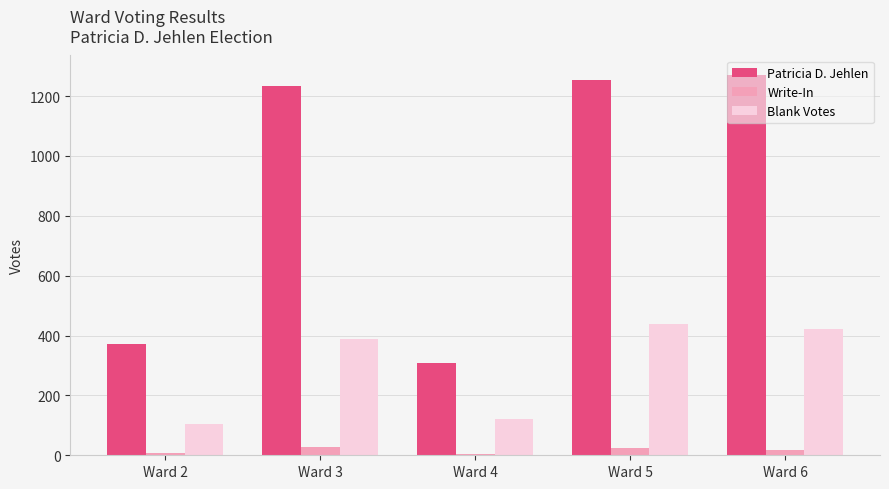

What is the sum of all Write-In values?

81